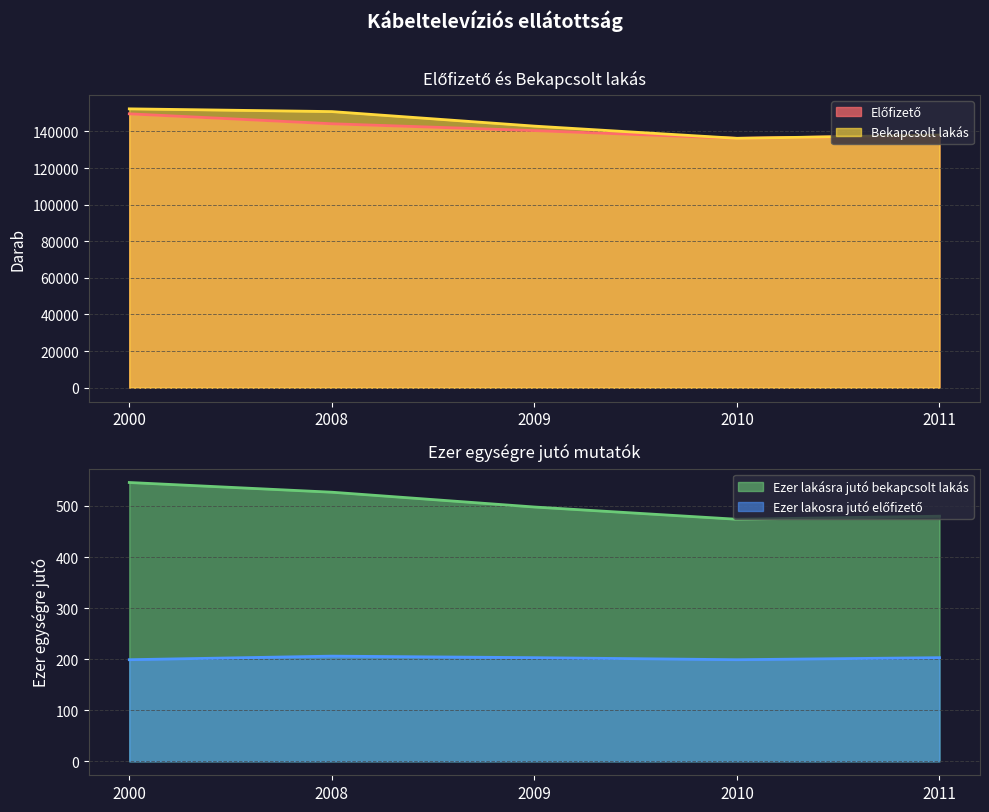

Which series has the widest spread of values?

Bekapcsolt lakás